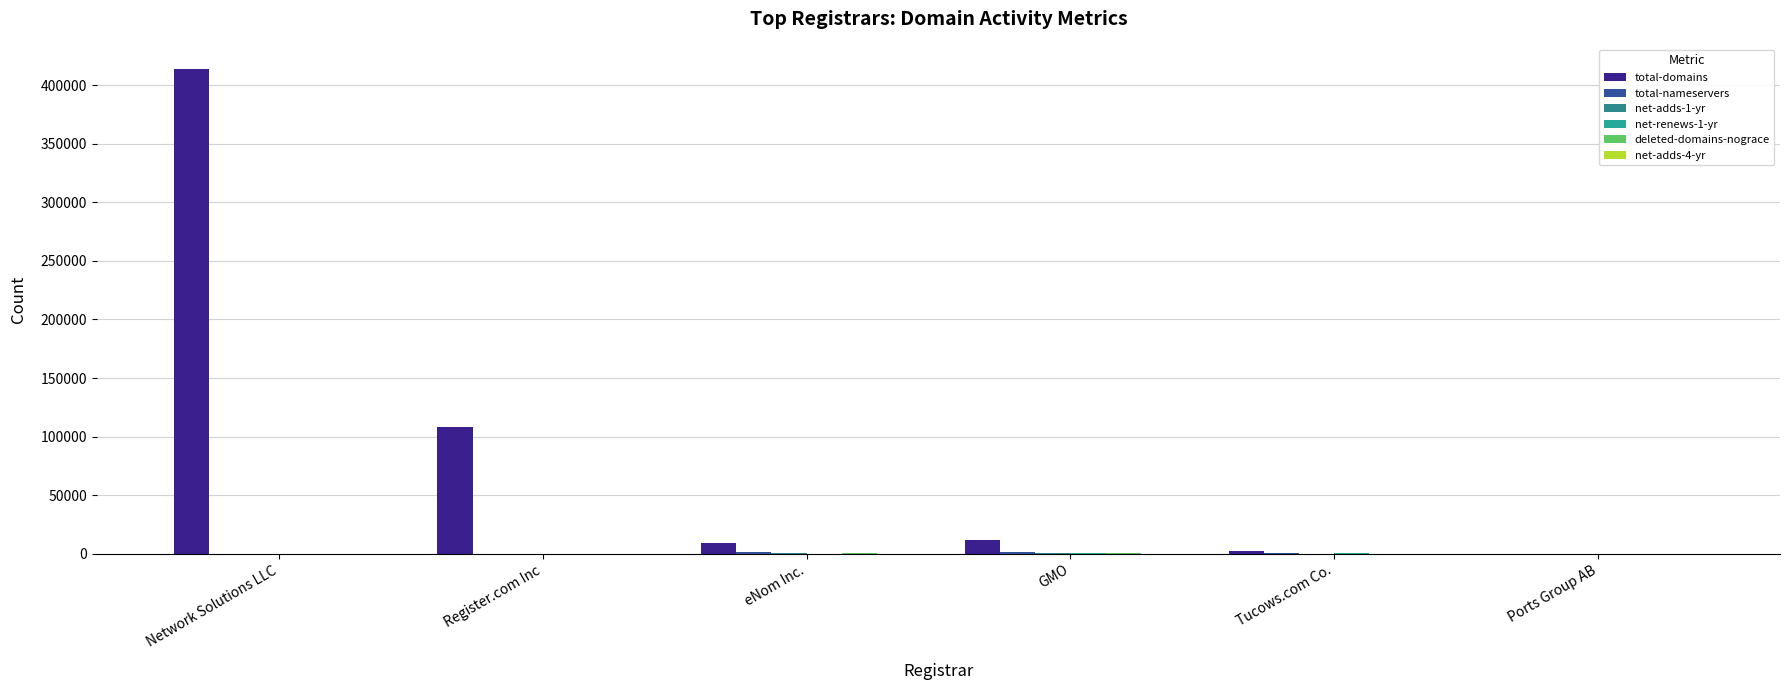

Count the number of data series in this chart.

5